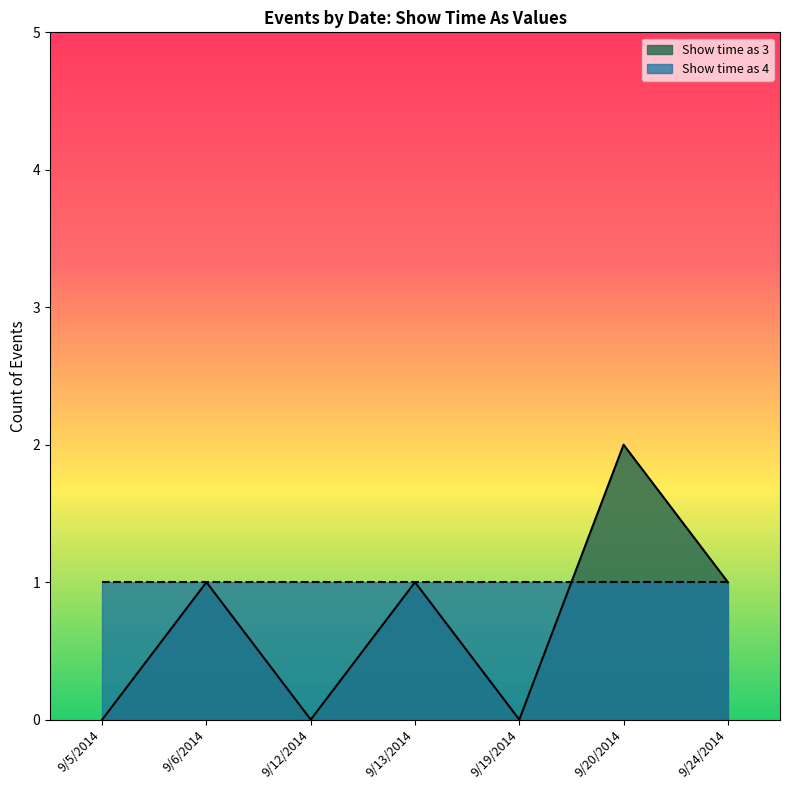

Which series has the widest spread of values?

Show time as 3